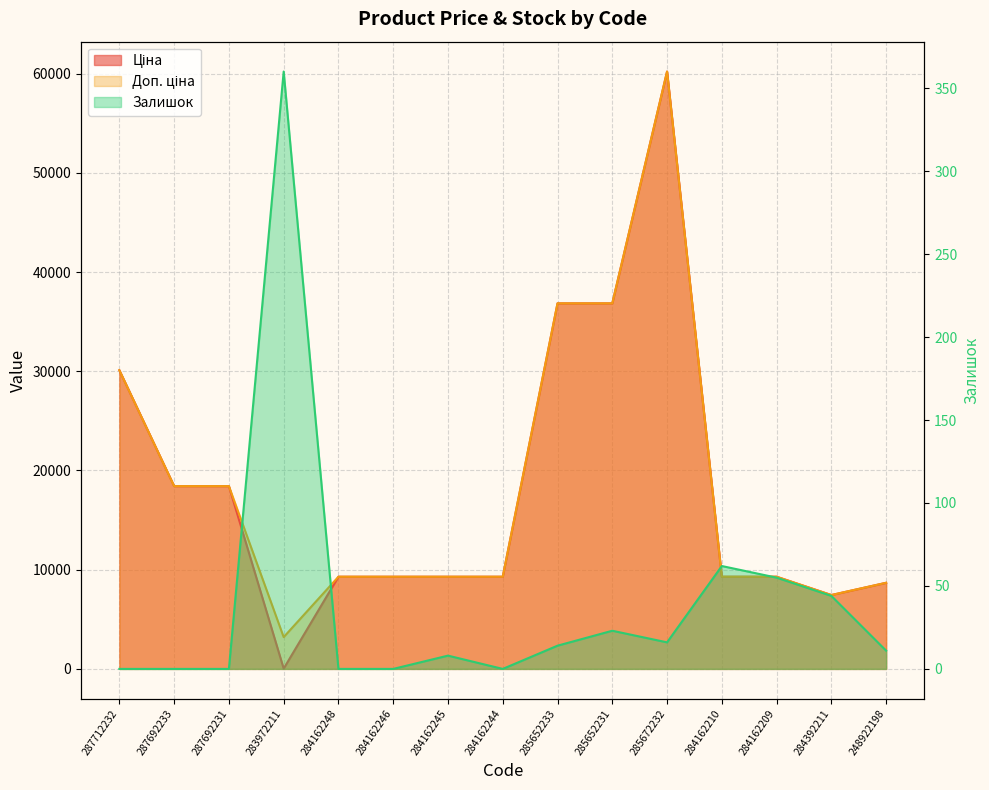

Which series has the largest total across all categories?

Доп. ціна